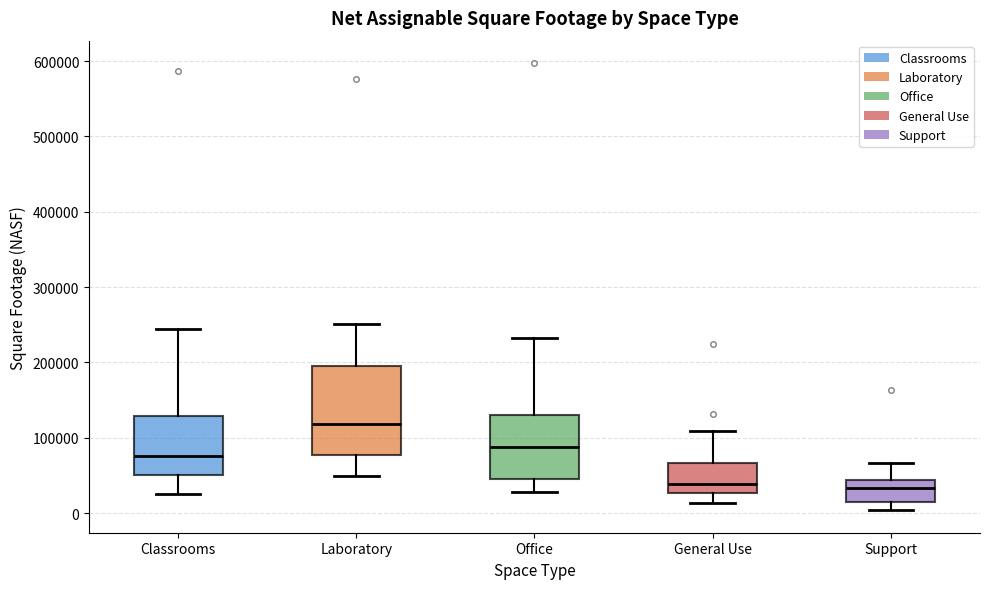

Reading left to right, transcribe this box plot: for each box, give where its median line is, the range the box spans, and where its two whiskers end, as read against the y-axis. The values are not printed on the chart, so give them approximately, as read against the axis.

Classrooms: median 80000, box 50000 to 130000, whiskers 30000 to 240000
Laboratory: median 120000, box 80000 to 200000, whiskers 50000 to 250000
Office: median 90000, box 50000 to 130000, whiskers 30000 to 230000
General Use: median 40000, box 30000 to 70000, whiskers 10000 to 110000
Support: median 30000, box 20000 to 40000, whiskers 0 to 70000